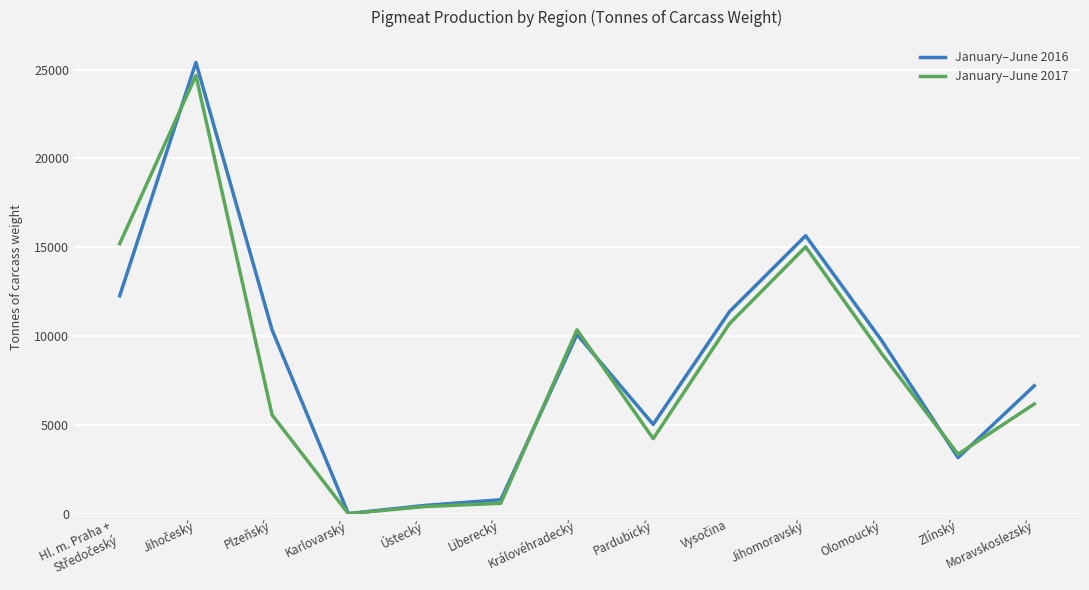

Which series has the largest range (max minus min)?

January–June 2016